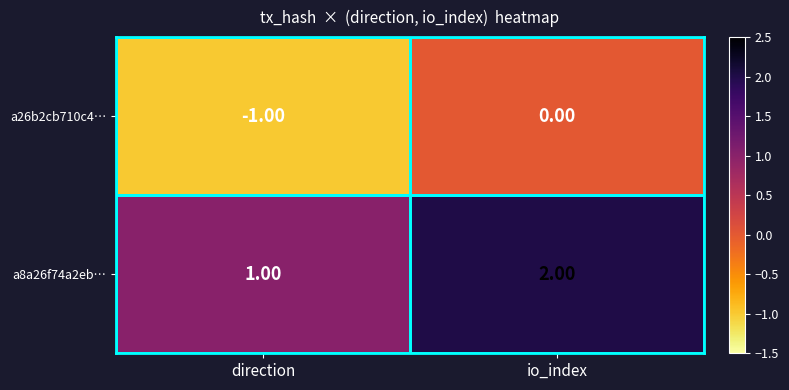

List the series in order of their peak value, highest first.

a8a26f74a2eb…, a26b2cb710c4…